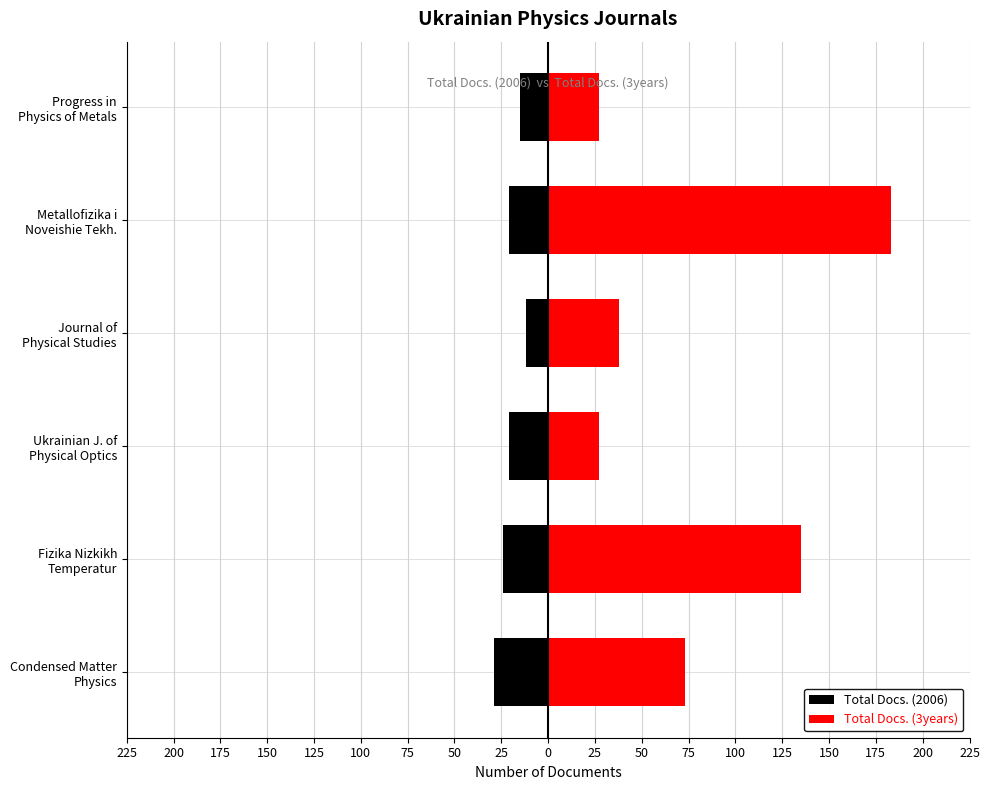

Reading left to right, extract all data points from this chart.

Total Docs. (2006): -29	-24	-21	-12	-21	-15
Total Docs. (3years): 73	135	27	38	183	27